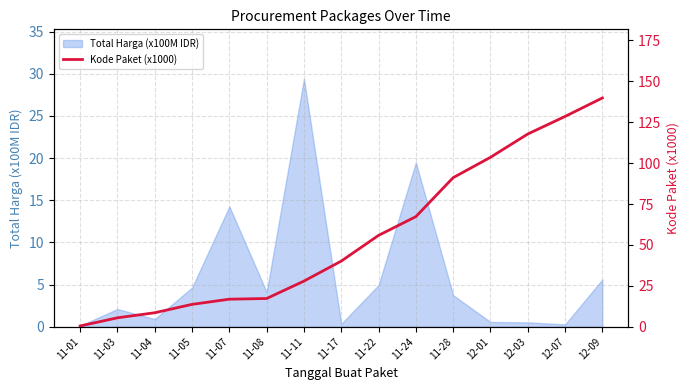

Where does the data first go above 40?

11-17